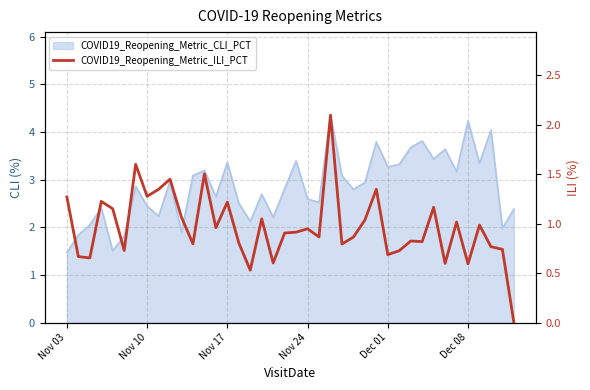

How many interior local peaks (higher than both neighbors) does the data have?

13